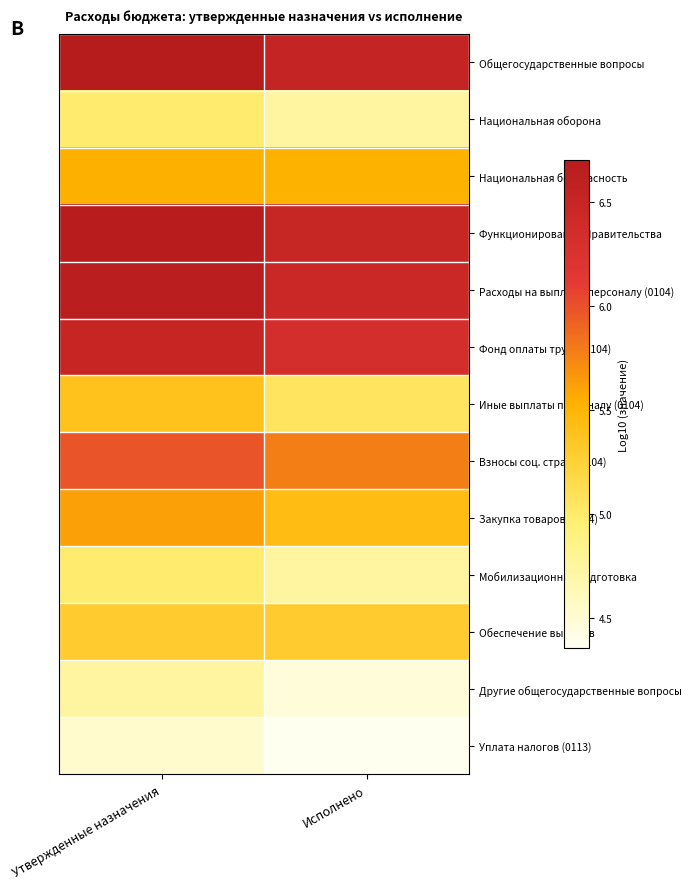

Count the number of data series in this chart.

13